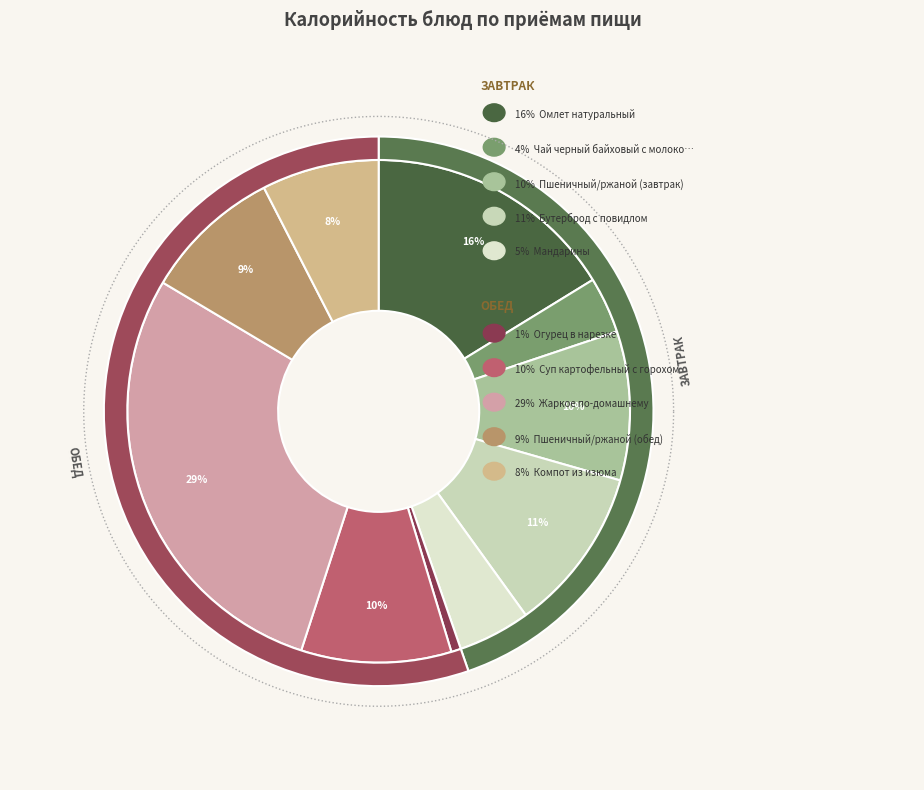

Which category has the biggest portion of the pie?

Жаркое по-домашнему